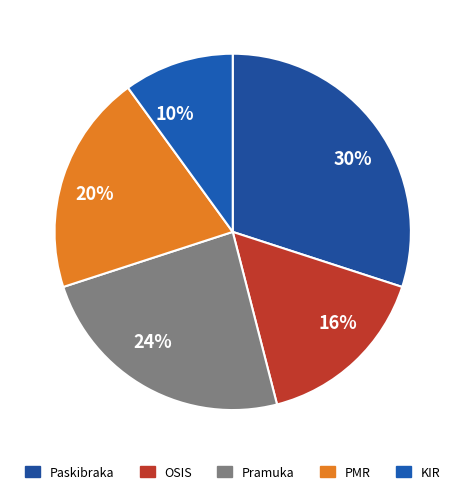

True or false: 30% accounts for 30% of the total.

True